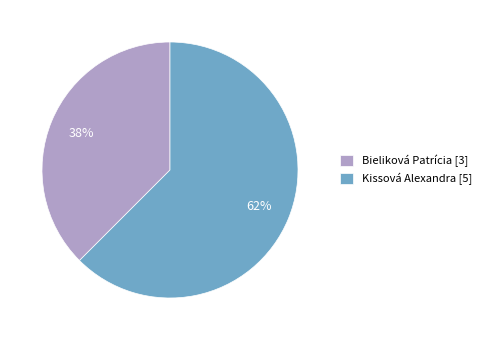

Count the number of slices in the pie.

2